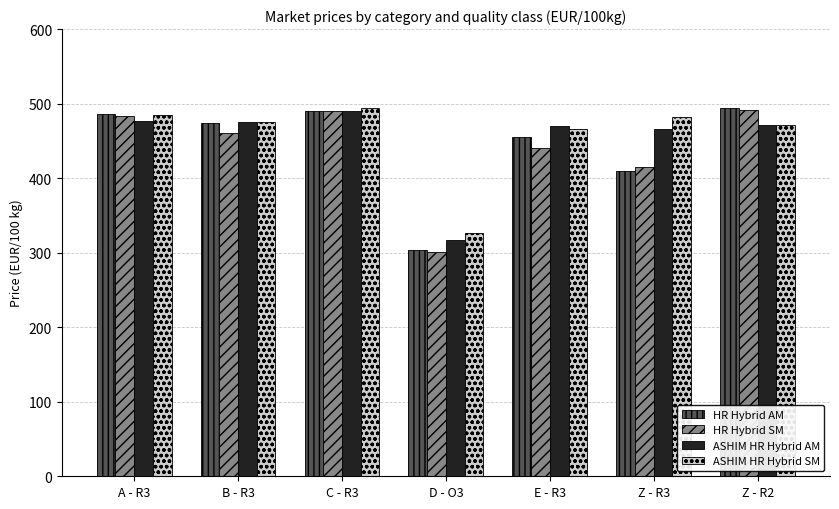

The value of ASHIM HR Hybrid SM at D - O3 is 120.4. True or false?

False